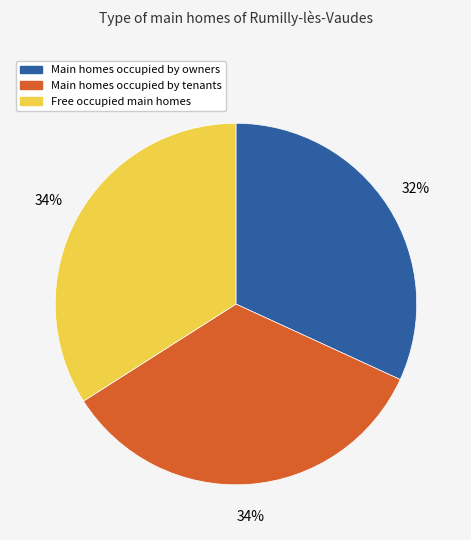

Is there any slice that represents more than half of the pie?

No